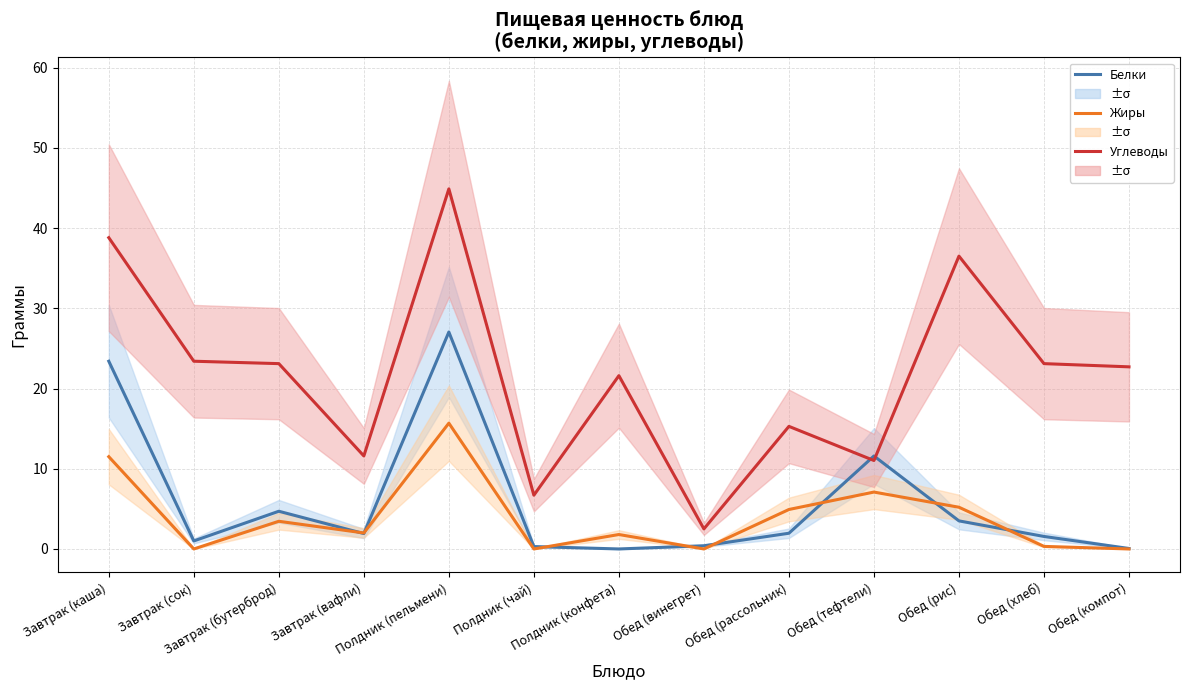

What is the difference between the Белки values at Обед (винегрет) and Полдник (пельмени)?

26.6